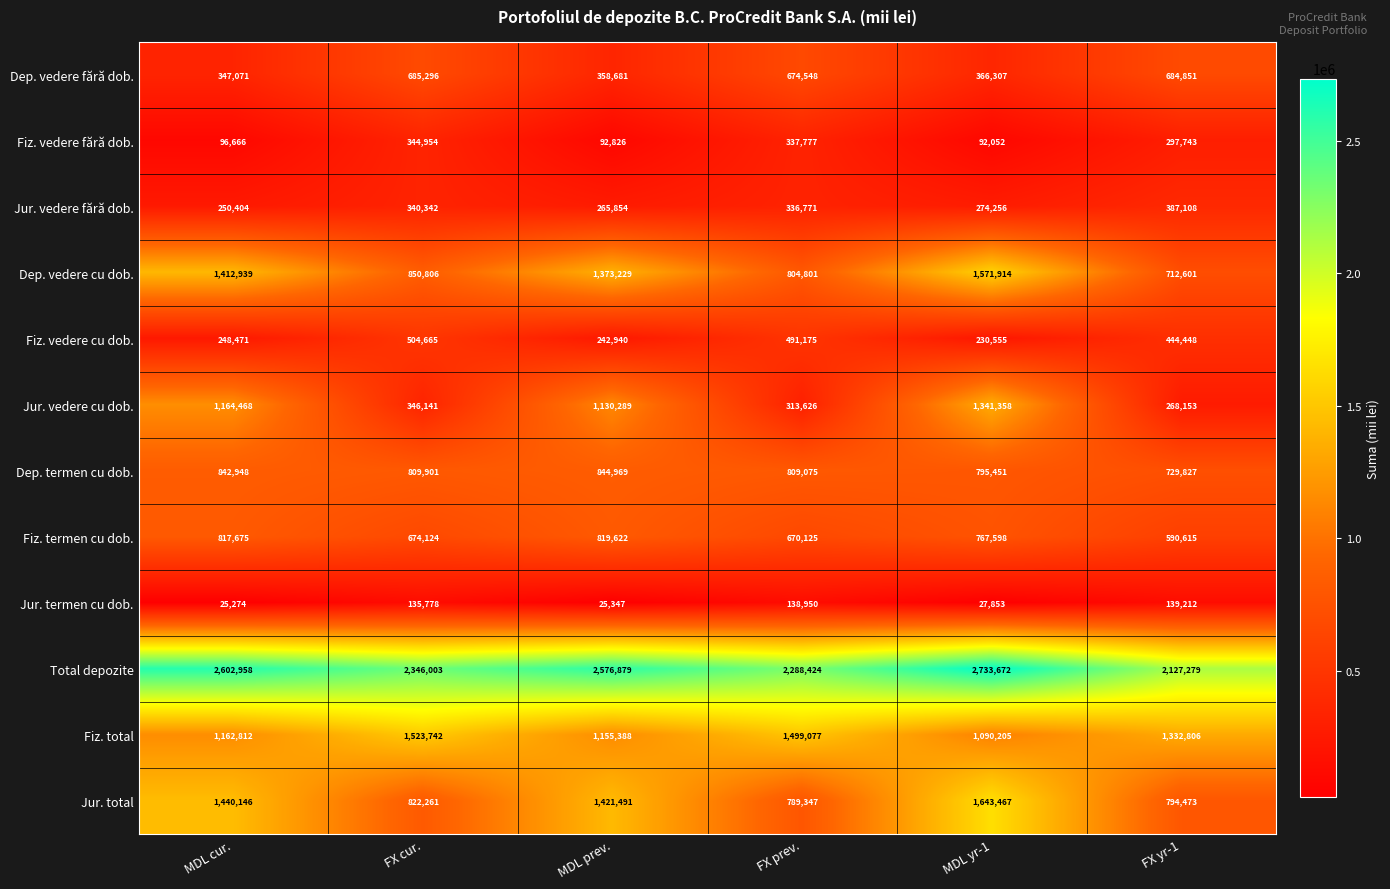

At how many categories does at least one series exceed 316943?

6